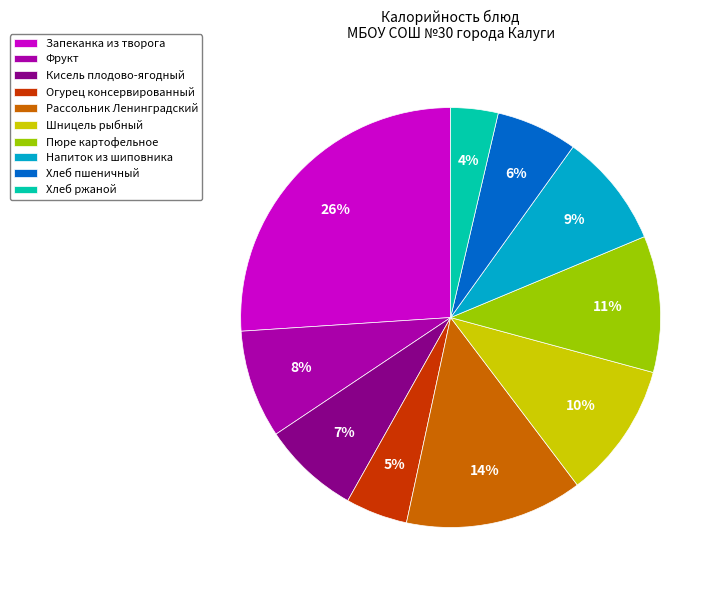

The Напиток из шиповника slice represents 1% of the pie. True or false?

False